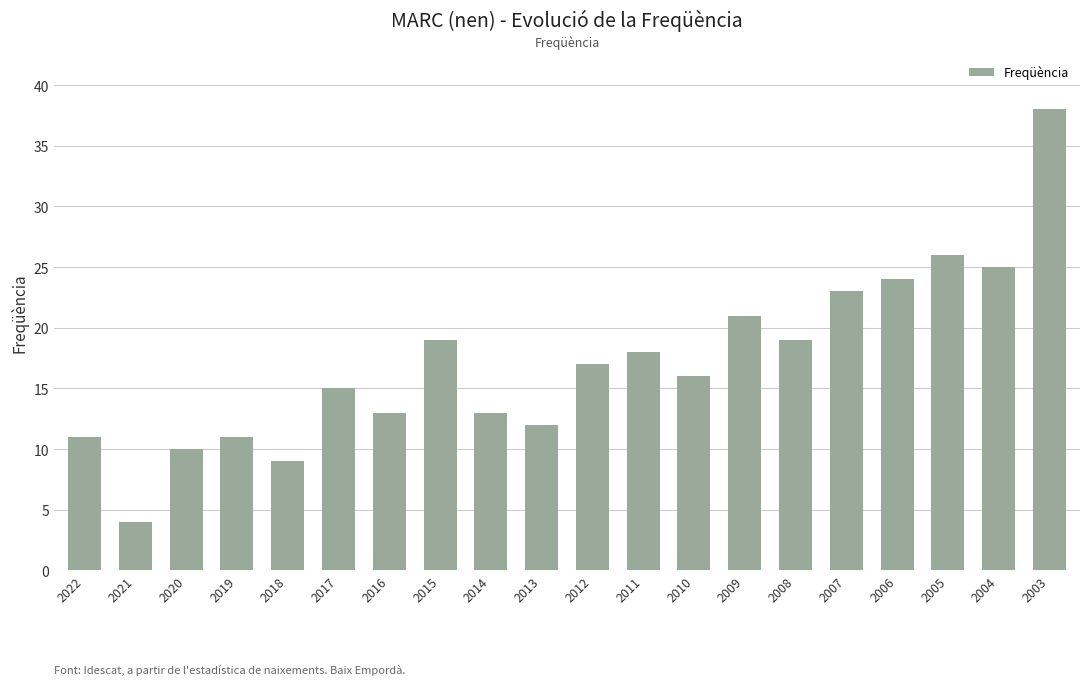

Where is the data nearest to the value 21?

2009